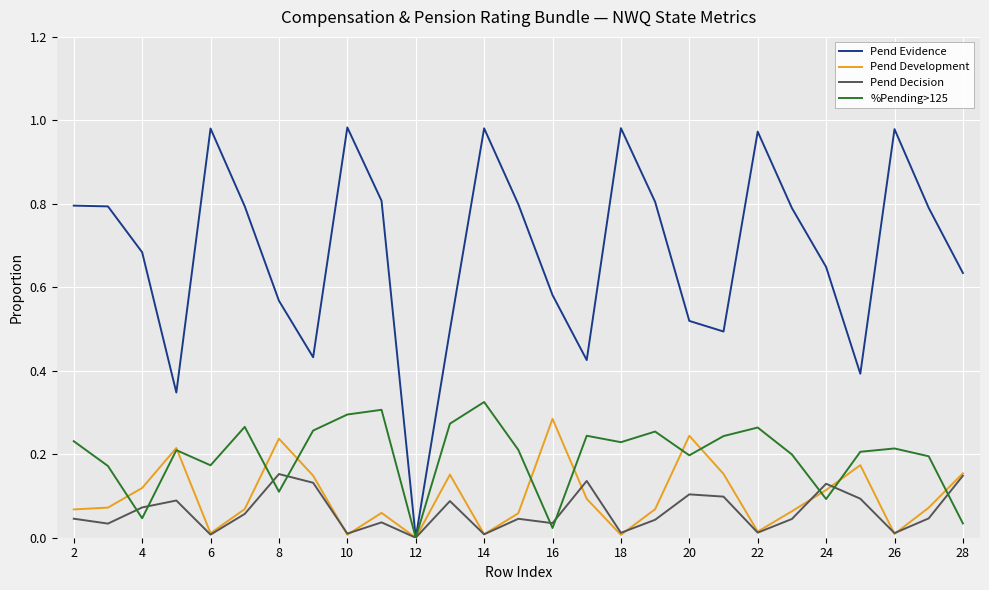

Which series has the largest total across all categories?

Pend Evidence